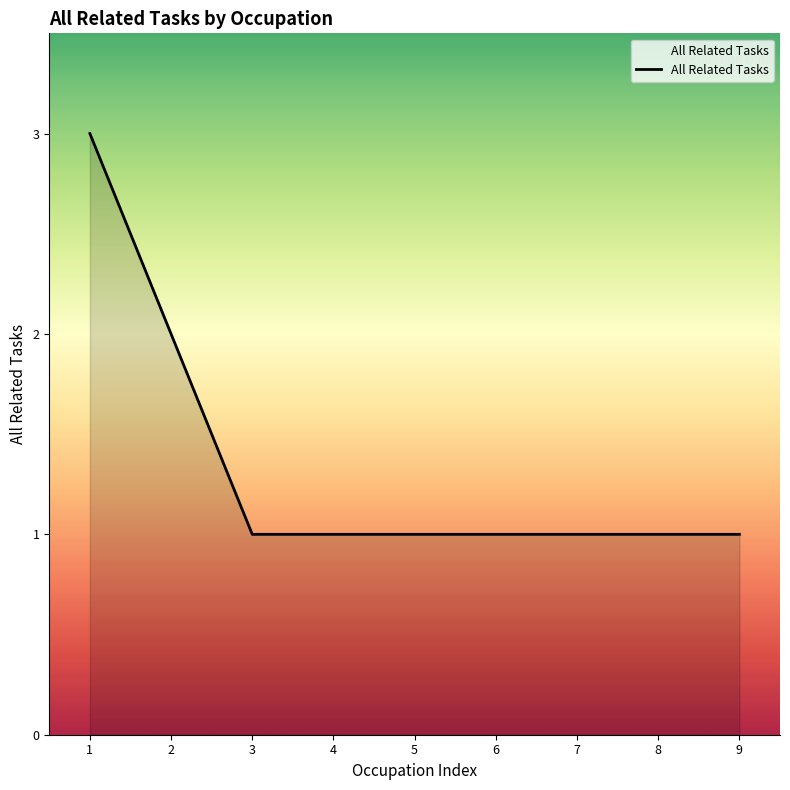

What is the approximate value at 9?

1